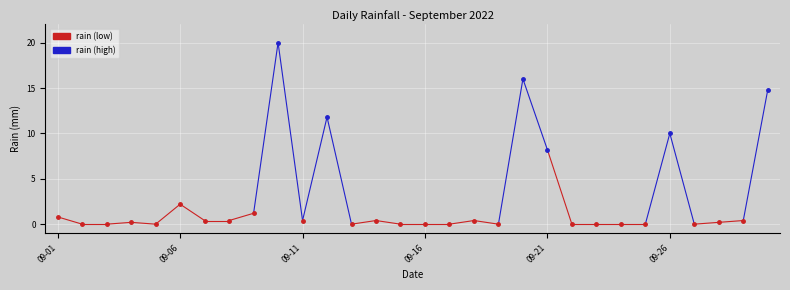

What is the maximum value shown in the chart?

20.0